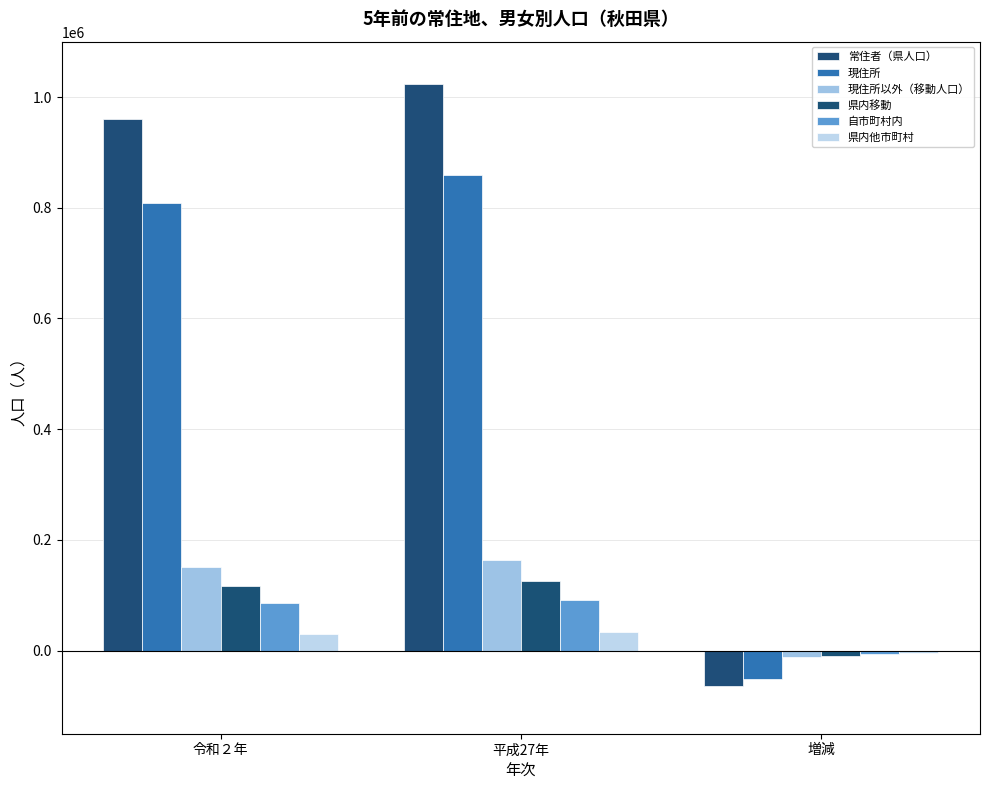

What is the value of the 県内他市町村 bar at the 1st from the left?

30351